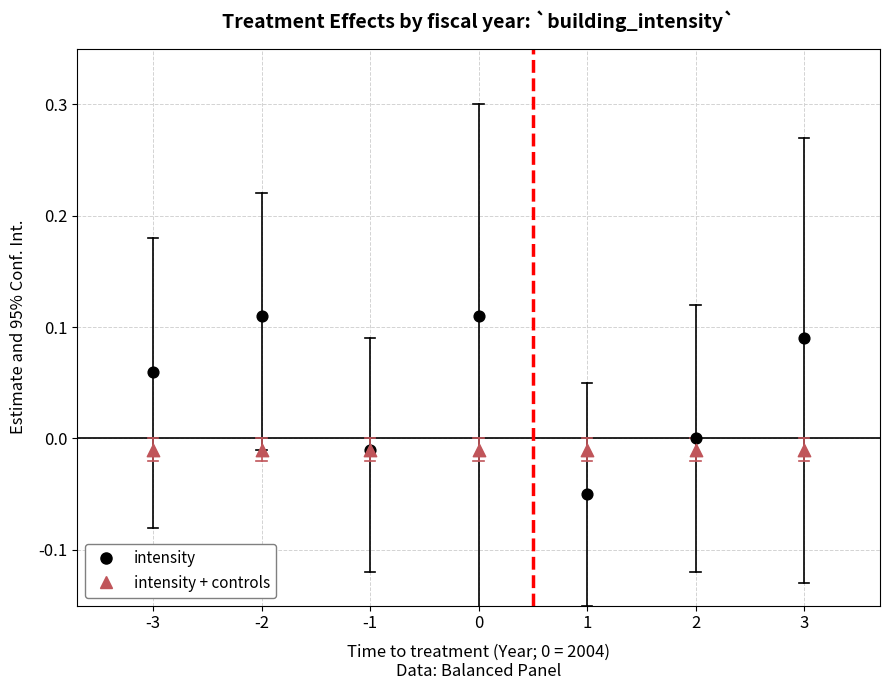

Which series contains the lowest Y value?

intensity